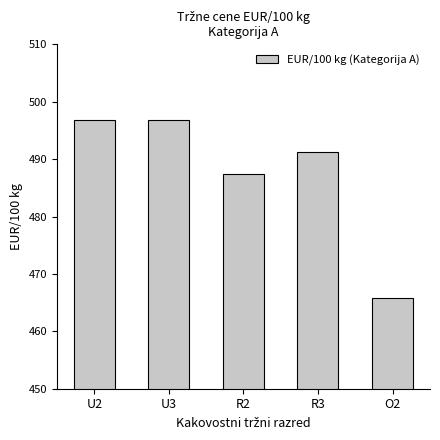

Are the bars horizontal?

No